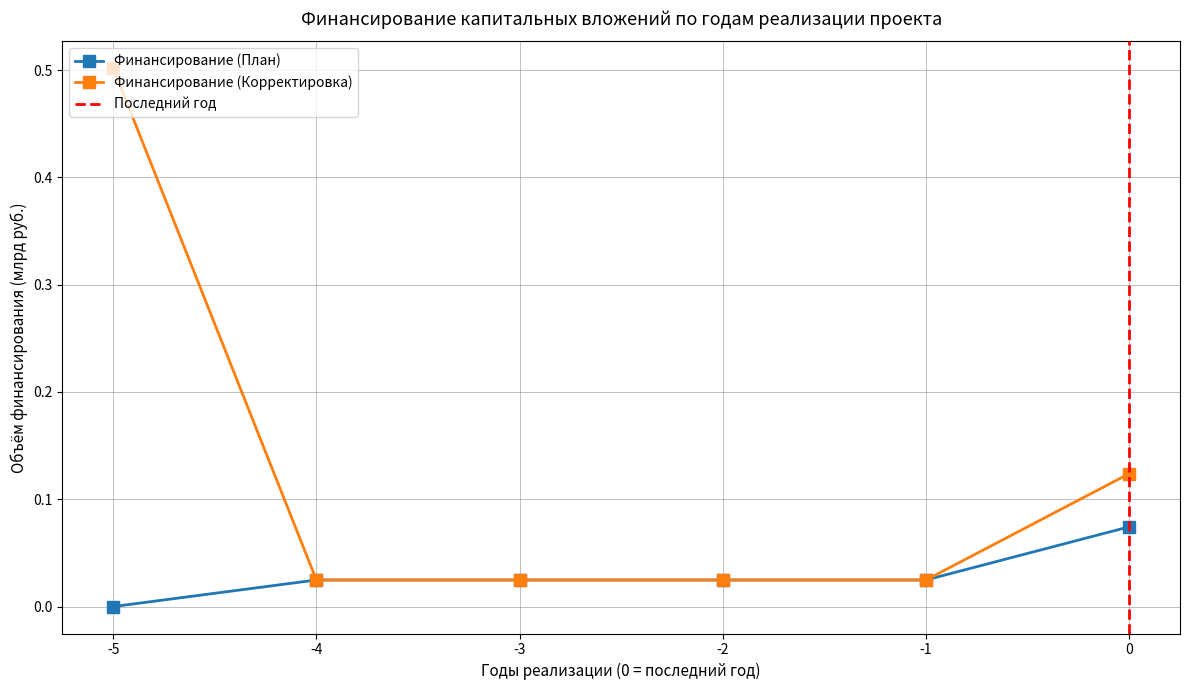

True or false: Финансирование (Корректировка) and Финансирование (План) cross at least once.

False